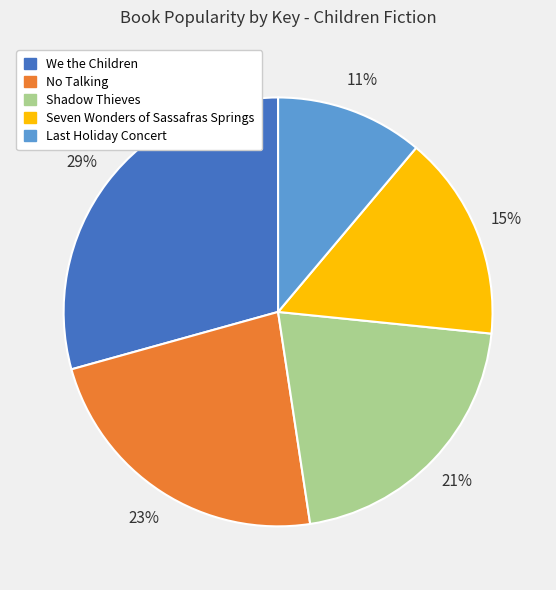

Rank the categories by value from lowest to highest.

Last Holiday Concert, Seven Wonders of Sassafras Springs, Shadow Thieves, No Talking, We the Children